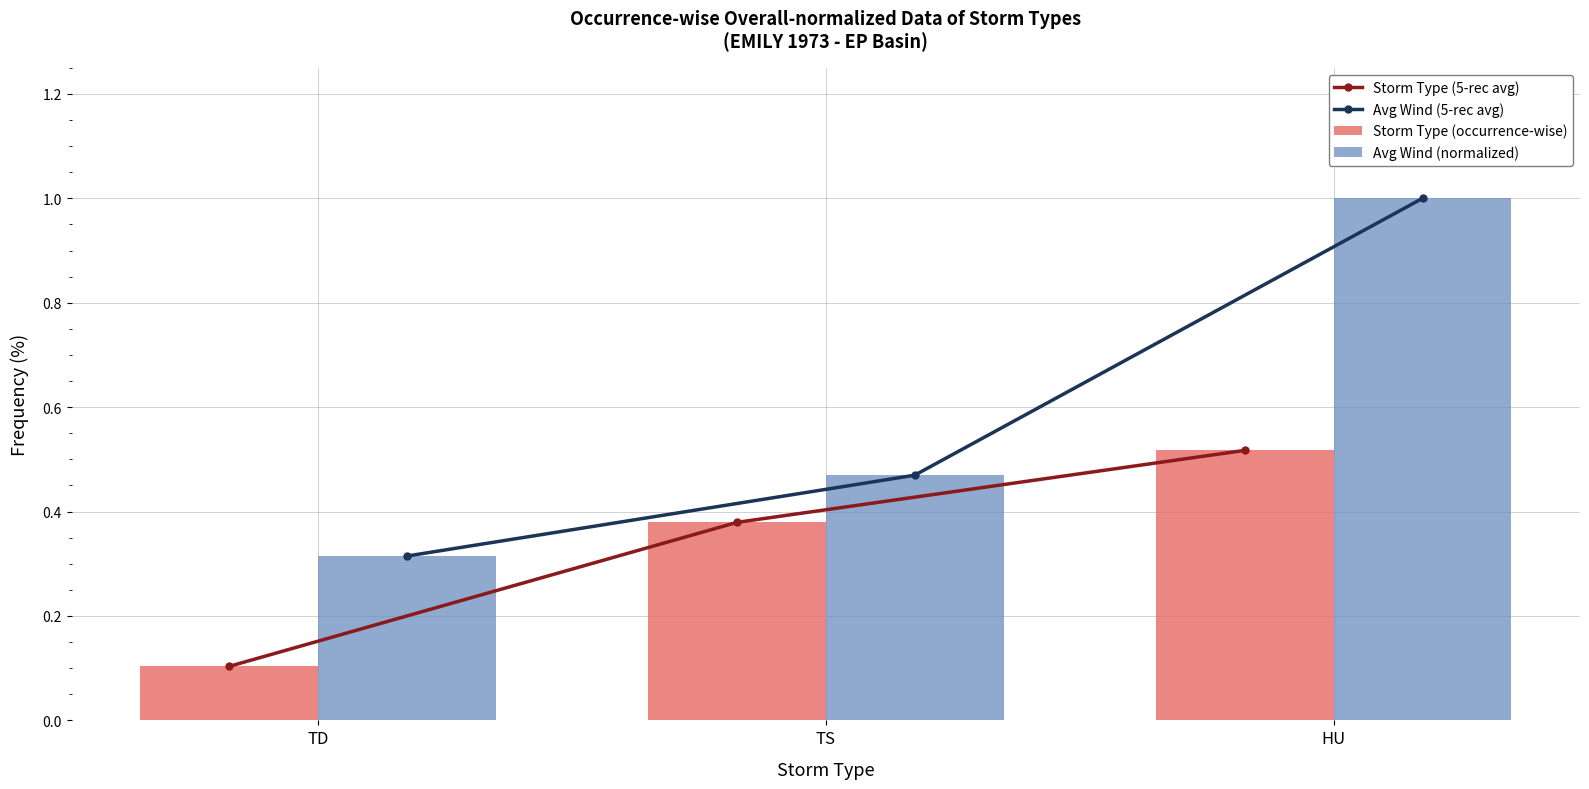

What is the approximate value of Avg Wind (normalized) at TD?

0.3